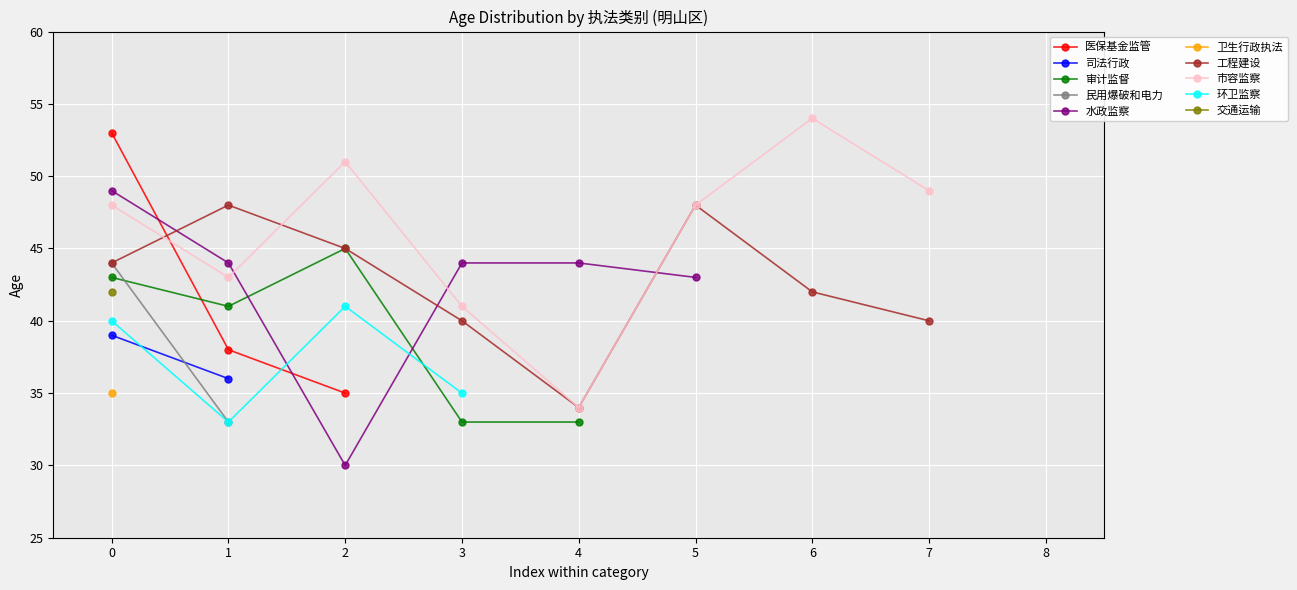

In 工程建设, how many points are higher than both neighbors (excluding endpoints)?

2